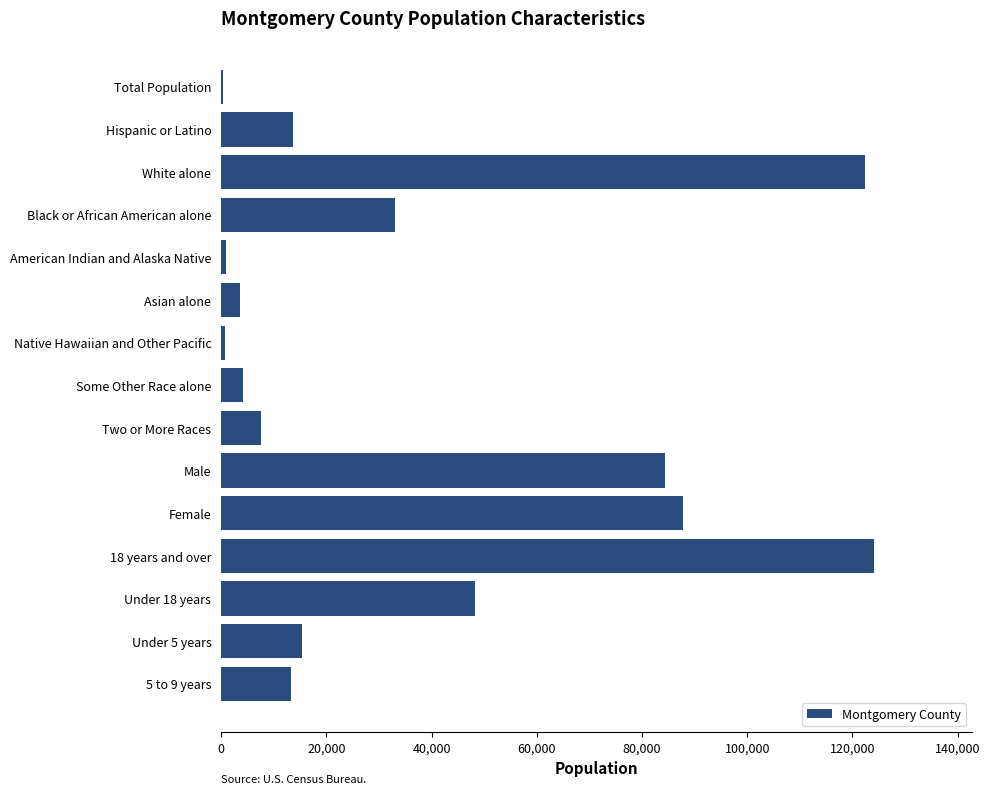

What is the change in value from 5 to 9 years to Female?

+74575